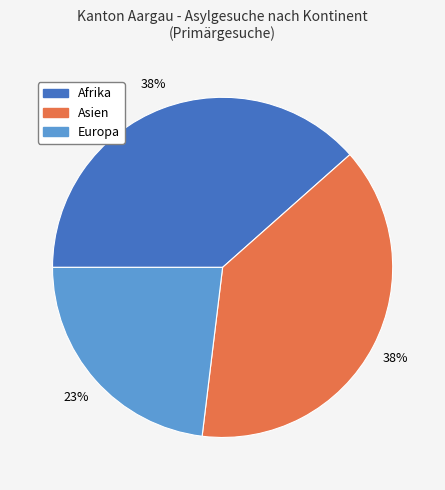

Is it true that Afrika is 38% of the pie?

True